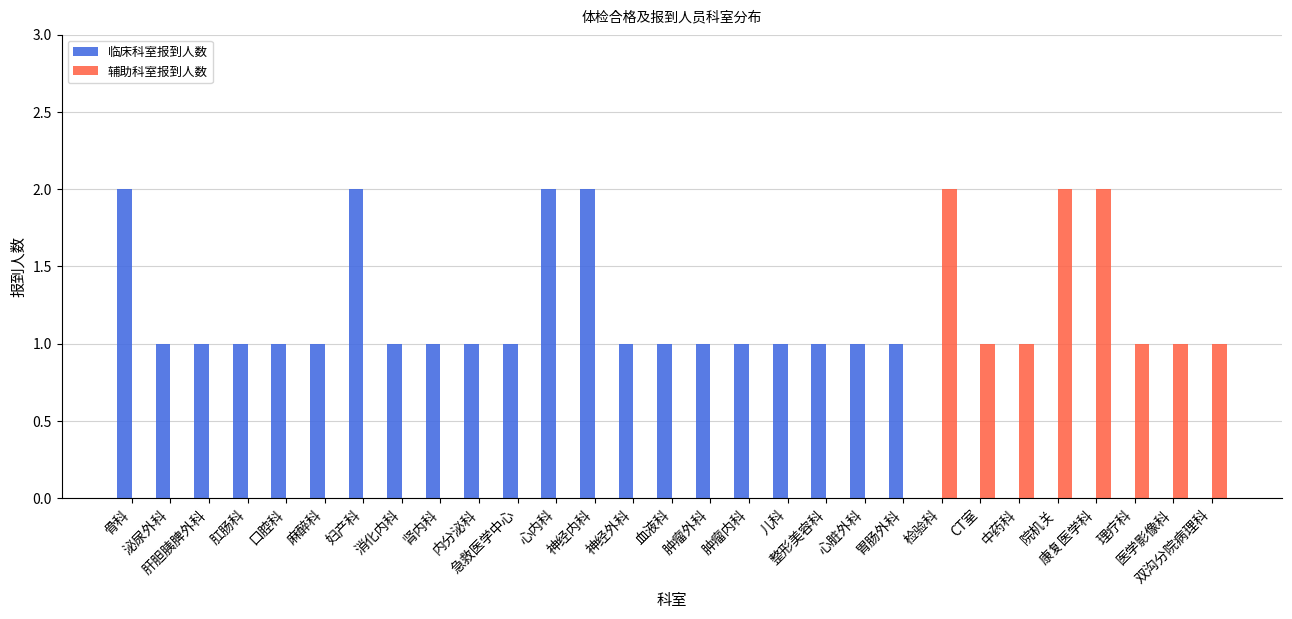

The 辅助科室报到人数 series shows 2 at 检验科. True or false?

True